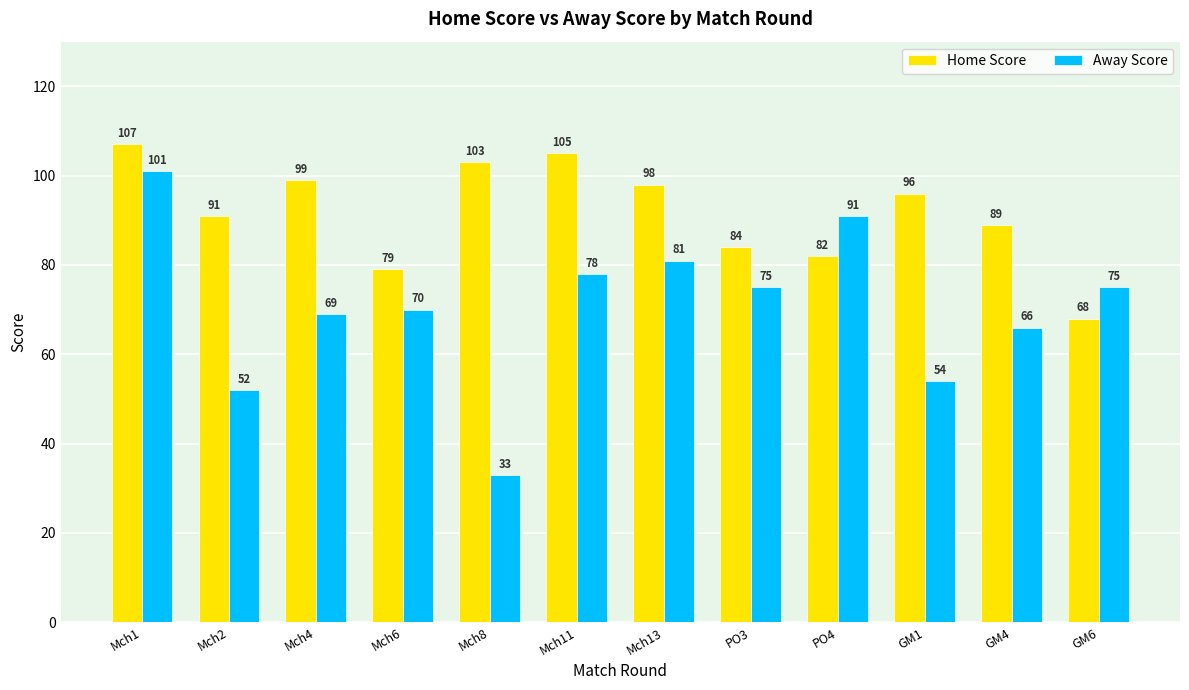

What is the difference between the Home Score values at Mch8 and Mch13?

5